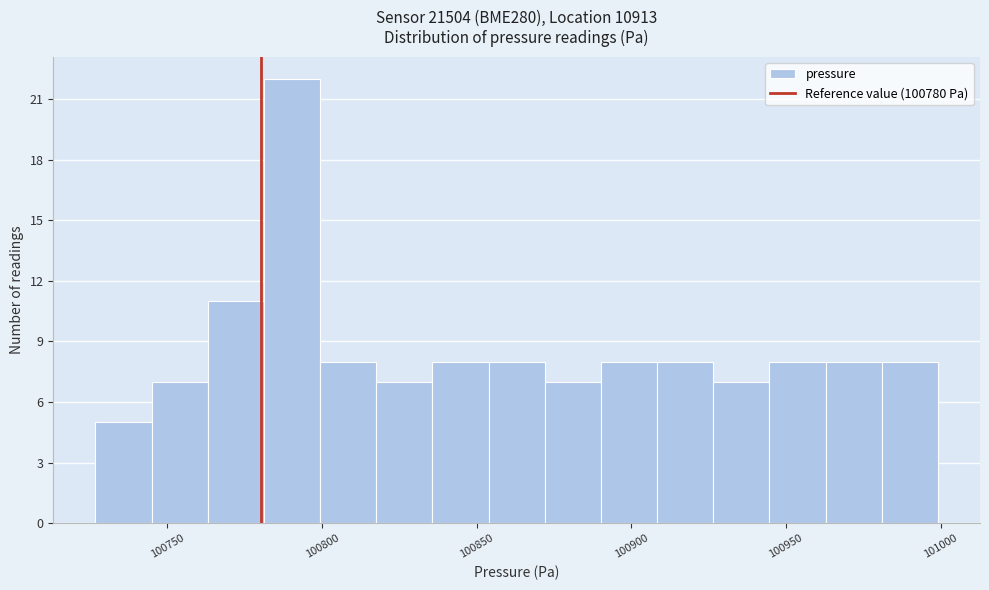

Read against the x-axis, roughly where is the centre of the tallest bar?

100790